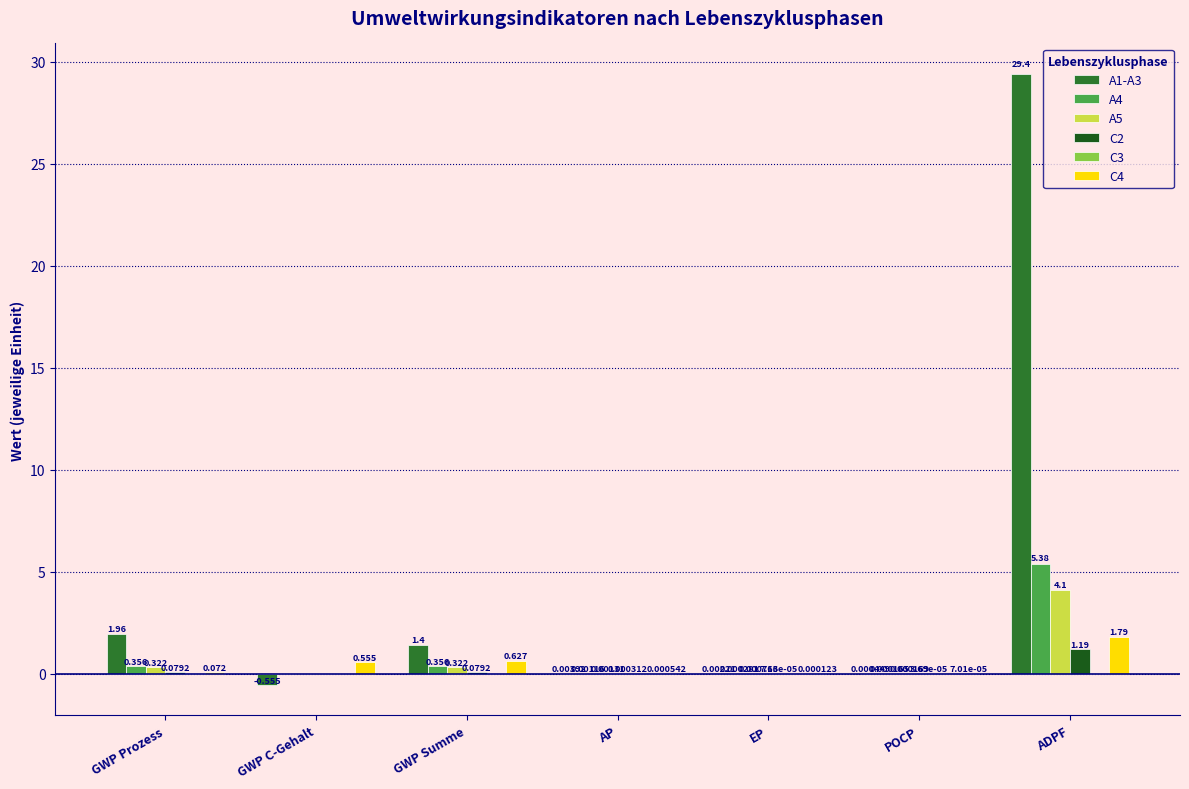

Which label corresponds to the largest value in the chart?

ADPF